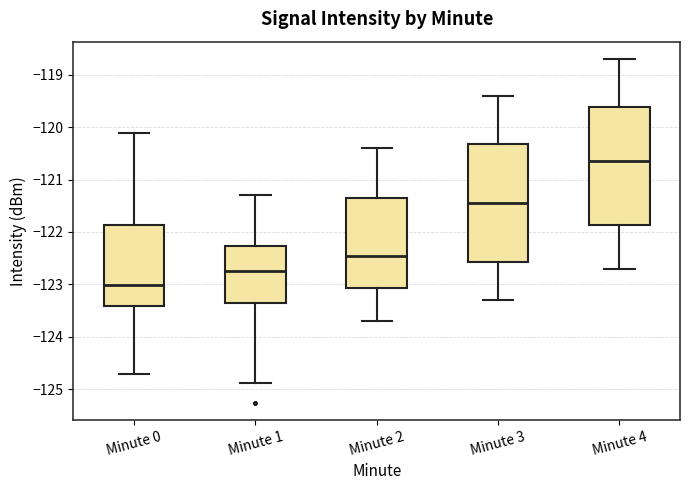

Reading left to right, read every box against the y-axis: the position of its median line, the range the box covers, and the ends of its whiskers. The values are not printed on the chart, so give them approximately, as read against the axis.

Minute 0: median -123.0, box -123.4 to -121.9, whiskers -124.7 to -120.1
Minute 1: median -122.7, box -123.3 to -122.3, whiskers -124.9 to -121.3
Minute 2: median -122.4, box -123.1 to -121.3, whiskers -123.7 to -120.4
Minute 3: median -121.4, box -122.6 to -120.3, whiskers -123.3 to -119.4
Minute 4: median -120.6, box -121.9 to -119.6, whiskers -122.7 to -118.7